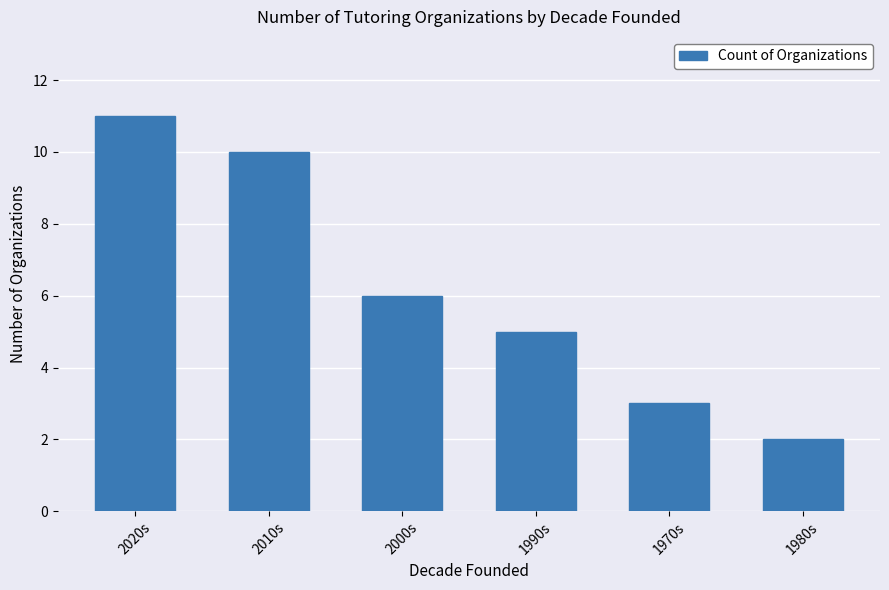

Approximately how many times larger is the value at 1980s compared to 2010s?

0.2